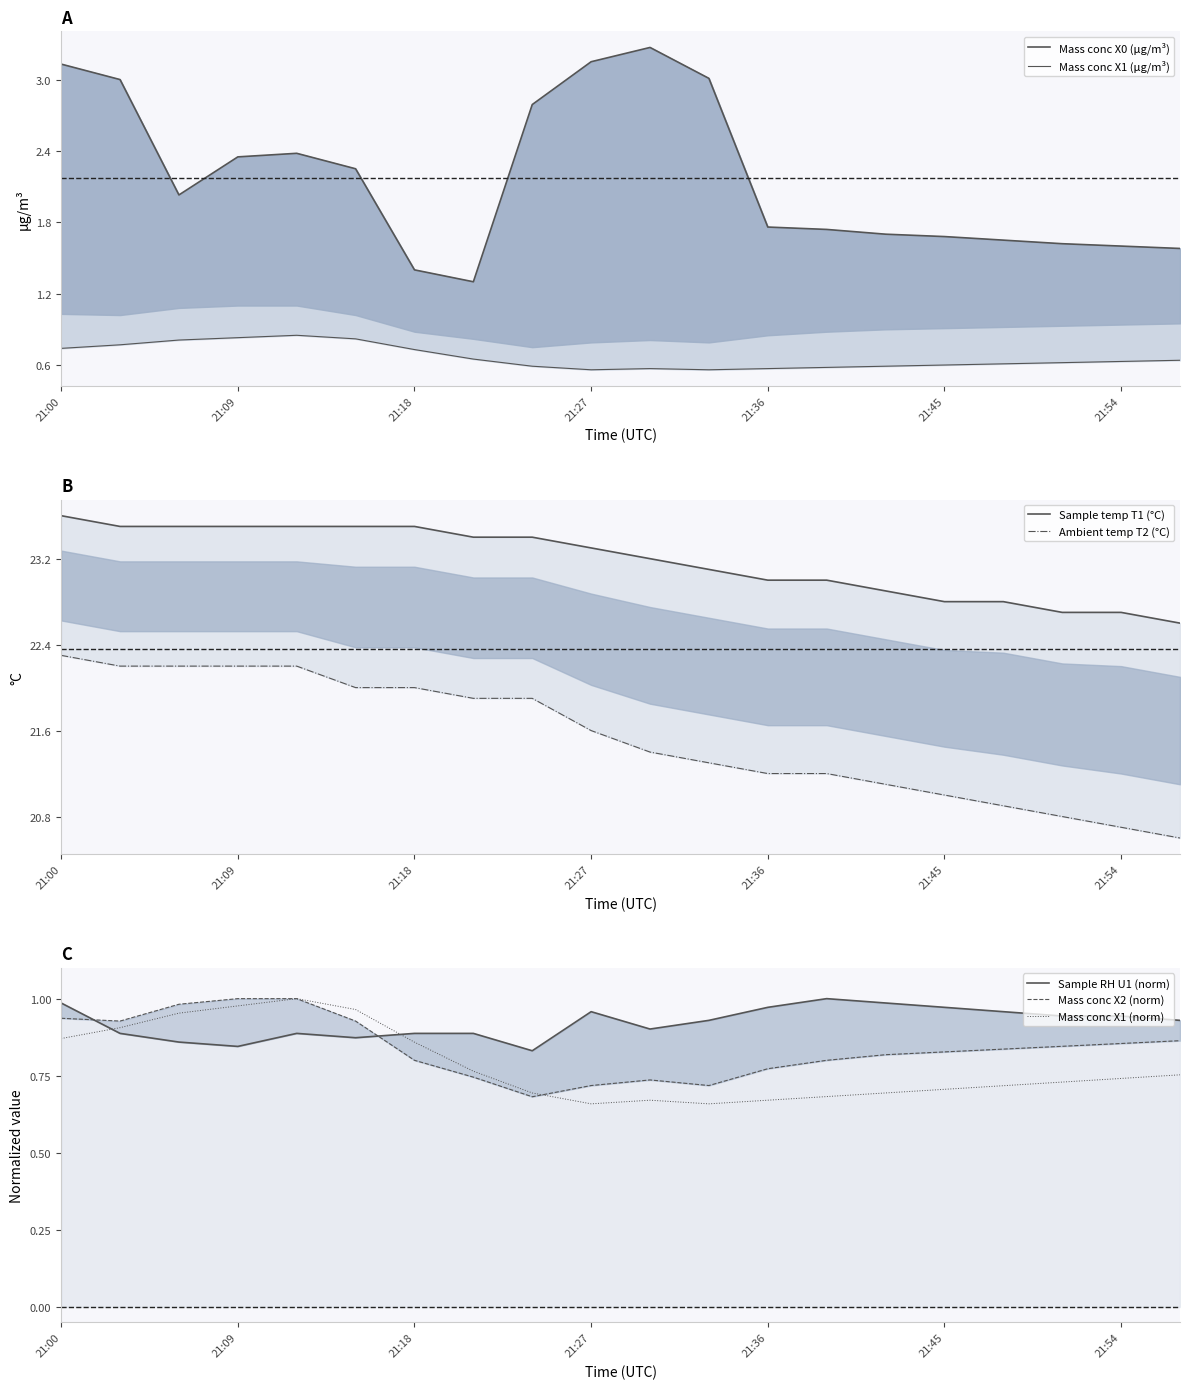

Reading right to left, what are all the values shown in this chart?

Mass conc X0 (μg/m³): 21:57=1.6	21:54=1.6	21:51=1.6	21:48=1.6	21:45=1.7	21:42=1.7	21:39=1.7	21:36=1.8	21:33=3.0	21:30=3.3	21:27=3.1	21:24=2.8	21:21=1.3	21:18=1.4	21:15=2.2	21:12=2.4	21:09=2.4	21:06=2.0	21:03=3.0	21:00=3.1
Mass conc X2 (μg/m³): 21:57=0.9	21:54=0.9	21:51=0.8	21:48=0.8	21:45=0.8	21:42=0.8	21:39=0.8	21:36=0.8	21:33=0.7	21:30=0.7	21:27=0.7	21:24=0.7	21:21=0.7	21:18=0.8	21:15=0.9	21:12=1.0	21:09=1.0	21:06=1.0	21:03=0.9	21:00=0.9
Mass conc X1 (μg/m³): 21:57=0.6	21:54=0.6	21:51=0.6	21:48=0.6	21:45=0.6	21:42=0.6	21:39=0.6	21:36=0.6	21:33=0.6	21:30=0.6	21:27=0.6	21:24=0.6	21:21=0.7	21:18=0.7	21:15=0.8	21:12=0.8	21:09=0.8	21:06=0.8	21:03=0.8	21:00=0.7
Ambient temp T2 (°C): 21:57=20.6	21:54=20.7	21:51=20.8	21:48=20.9	21:45=21.0	21:42=21.1	21:39=21.2	21:36=21.2	21:33=21.3	21:30=21.4	21:27=21.6	21:24=21.9	21:21=21.9	21:18=22.0	21:15=22.0	21:12=22.2	21:09=22.2	21:06=22.2	21:03=22.2	21:00=22.3
Sample RH U1 (%): 21:57=0.9	21:54=0.9	21:51=0.9	21:48=1.0	21:45=1.0	21:42=1.0	21:39=1.0	21:36=1.0	21:33=0.9	21:30=0.9	21:27=1.0	21:24=0.8	21:21=0.9	21:18=0.9	21:15=0.9	21:12=0.9	21:09=0.8	21:06=0.9	21:03=0.9	21:00=1.0
Sample temp T1 (°C): 21:57=22.6	21:54=22.7	21:51=22.7	21:48=22.8	21:45=22.8	21:42=22.9	21:39=23.0	21:36=23.0	21:33=23.1	21:30=23.2	21:27=23.3	21:24=23.4	21:21=23.4	21:18=23.5	21:15=23.5	21:12=23.5	21:09=23.5	21:06=23.5	21:03=23.5	21:00=23.6